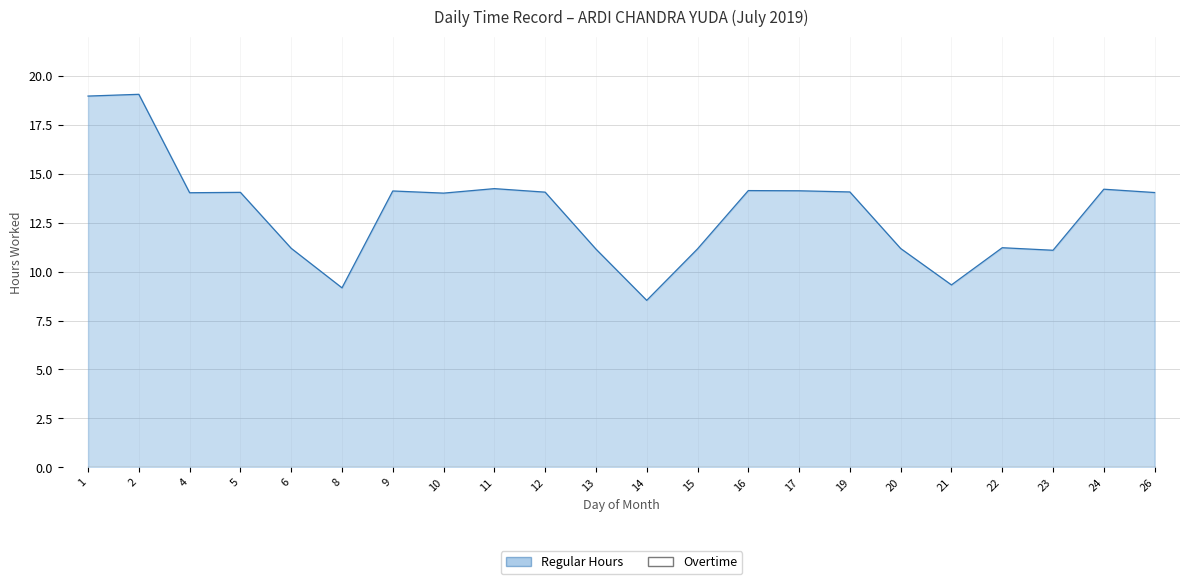

What is the ratio of the value at 26 to the value at 19?

1.0